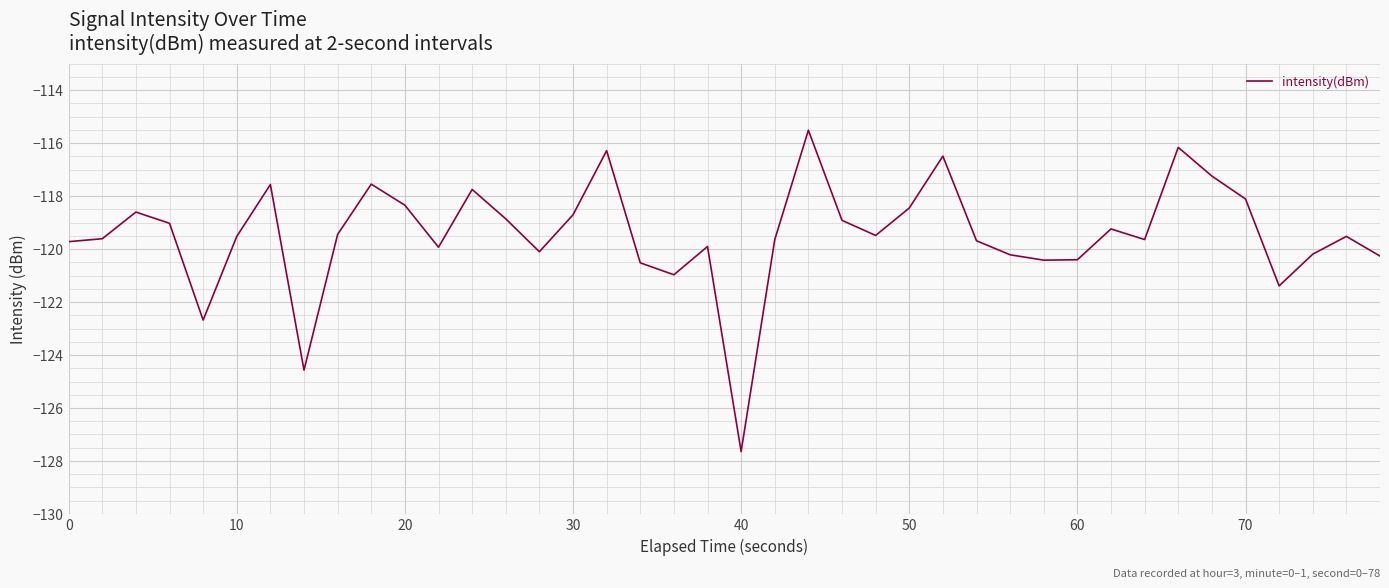

What is the difference between the maximum and minimum values?

12.1